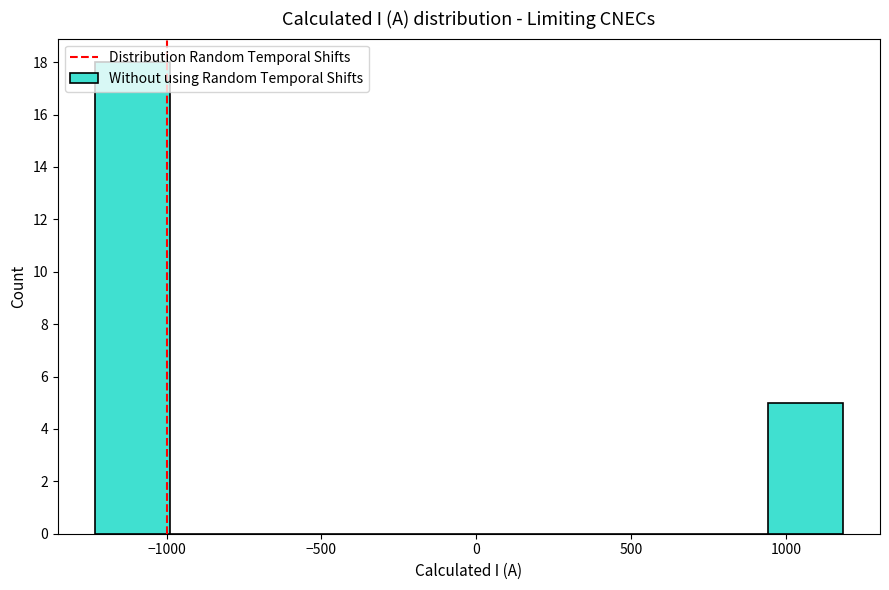

Reading left to right, list every bar in this chart as the range it spans on the x-axis followed by its height. Neither the bar edges nor the heights are printed on the chart, so give them approximately, as read against the axes.

-1250 to -1000: 18
-1000 to -750: 0
-750 to -500: 0
-500 to -250: 0
-250 to 0: 0
0 to 200: 0
200 to 450: 0
450 to 700: 0
700 to 950: 0
950 to 1200: 5